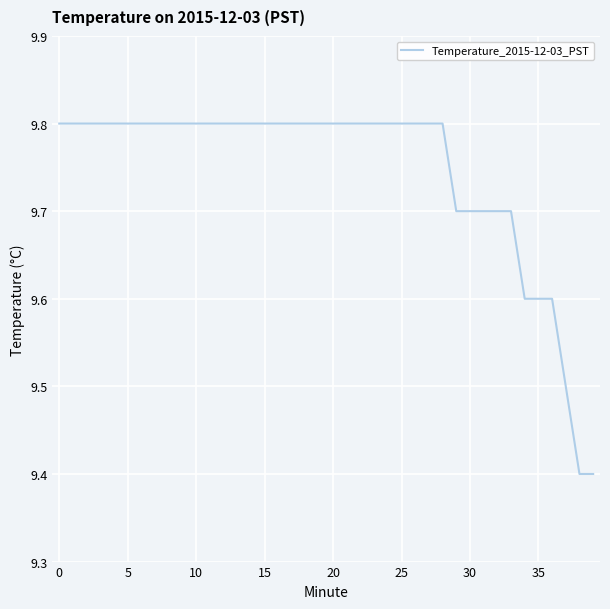

What is the smallest value displayed?

9.4